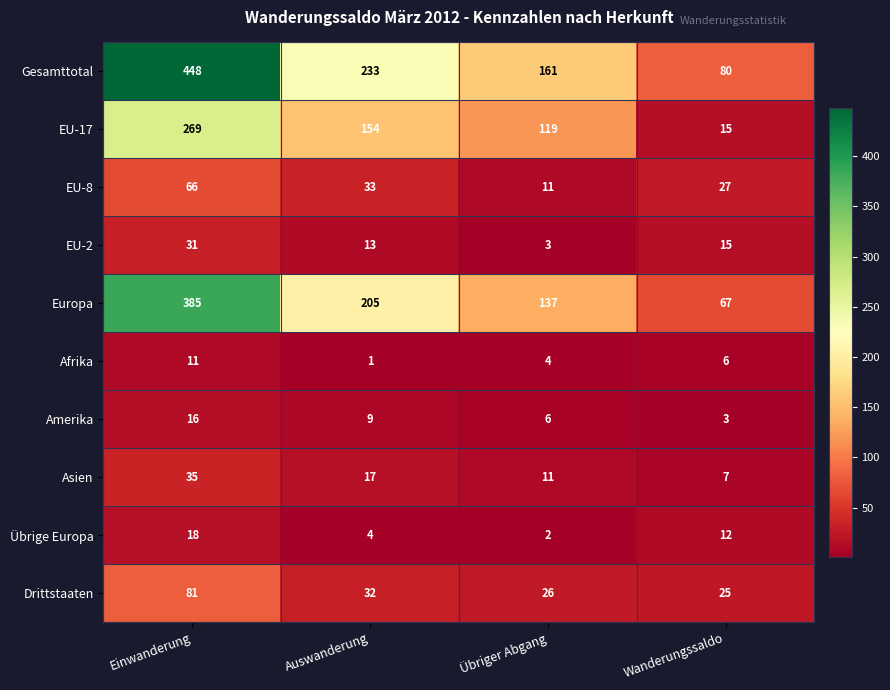

True or false: EU-2 has a value of 3 at Übriger Abgang.

True